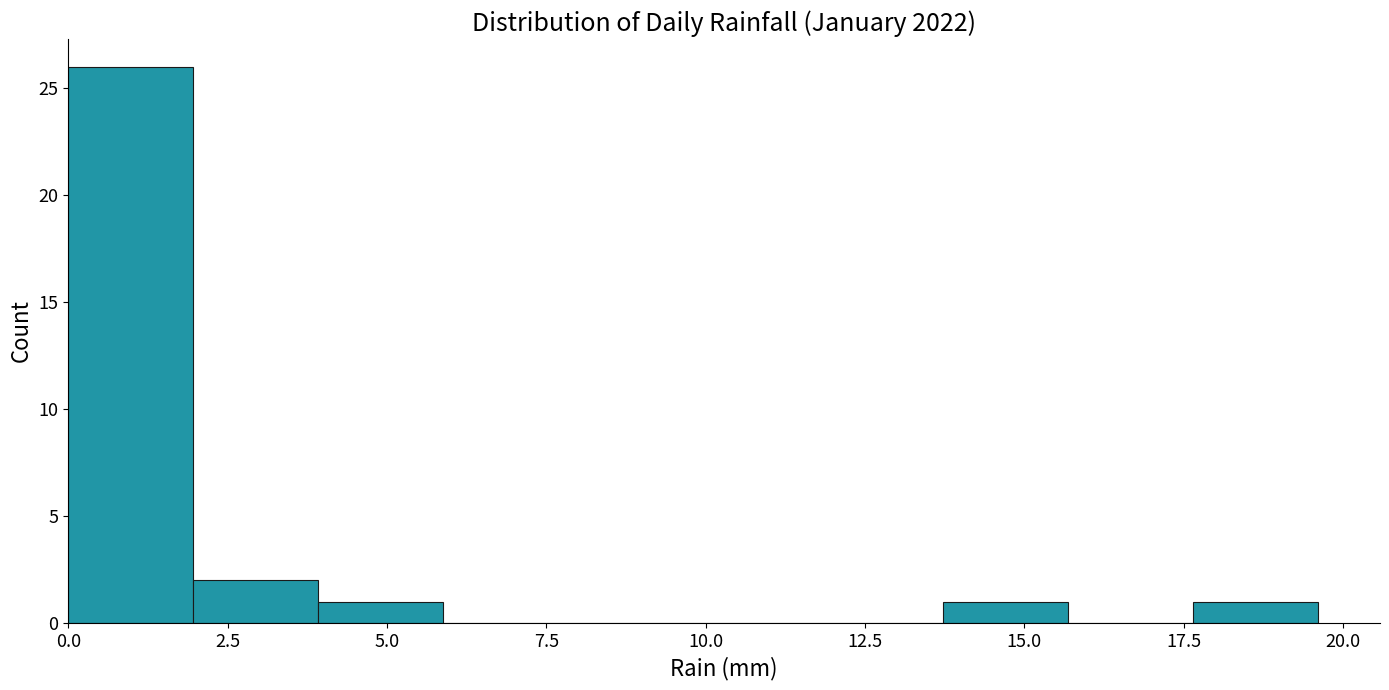

Around what value on the x-axis is the tallest bar? Give the approximate position of its centre, as read against the axis.

1.0